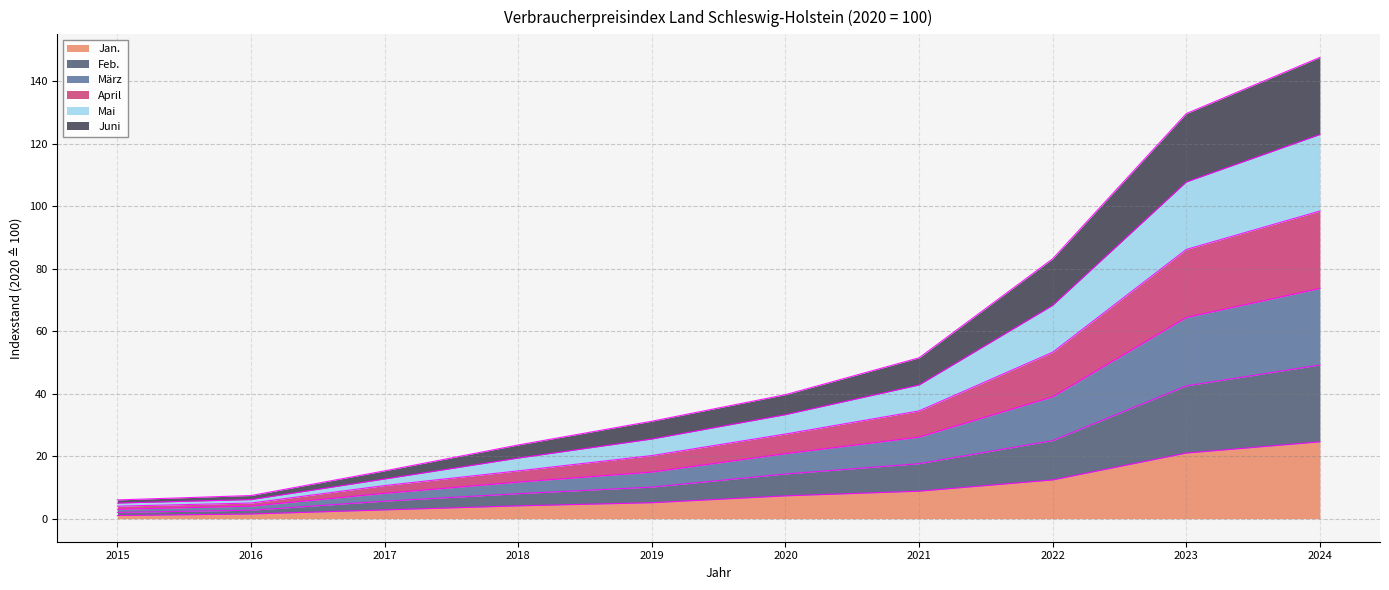

Rank the series at 2018 from lowest to highest value.

Jan., Feb., Juni, Mai, April, März